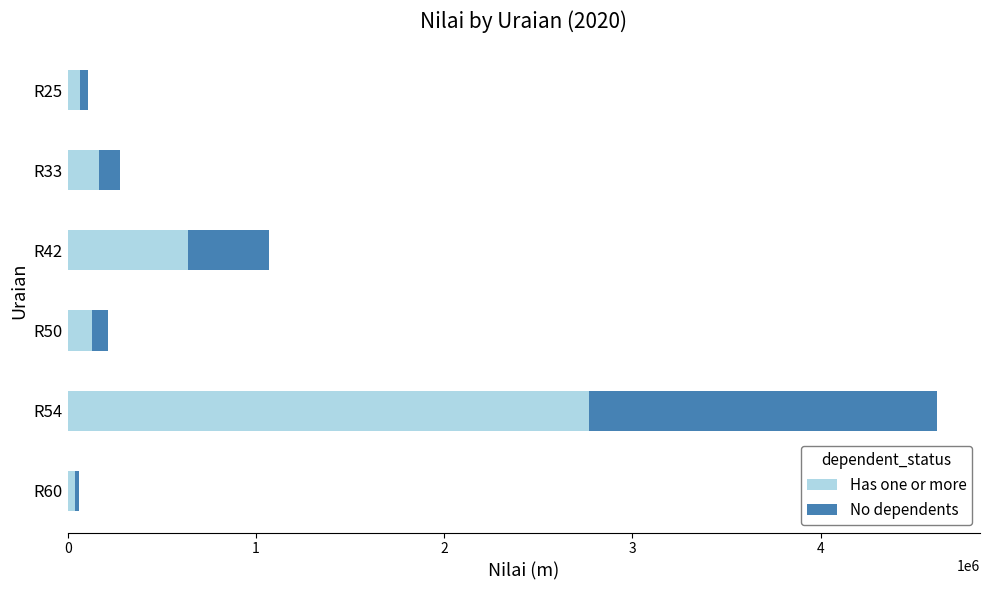

Which category has the highest value in the Has one or more series?

R54